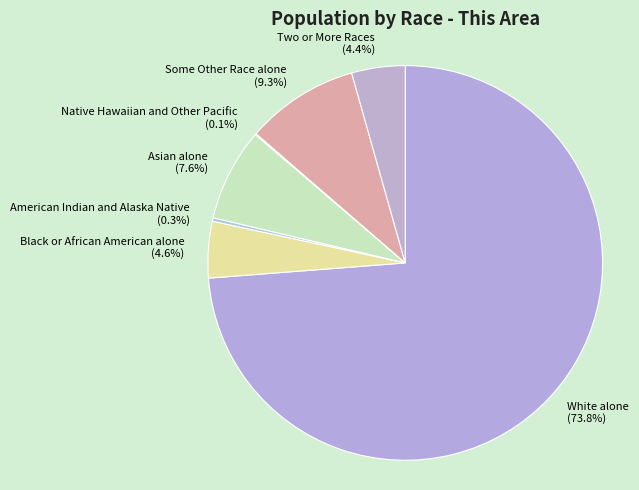

To the nearest percent, what portion does Asian alone represent?

8%